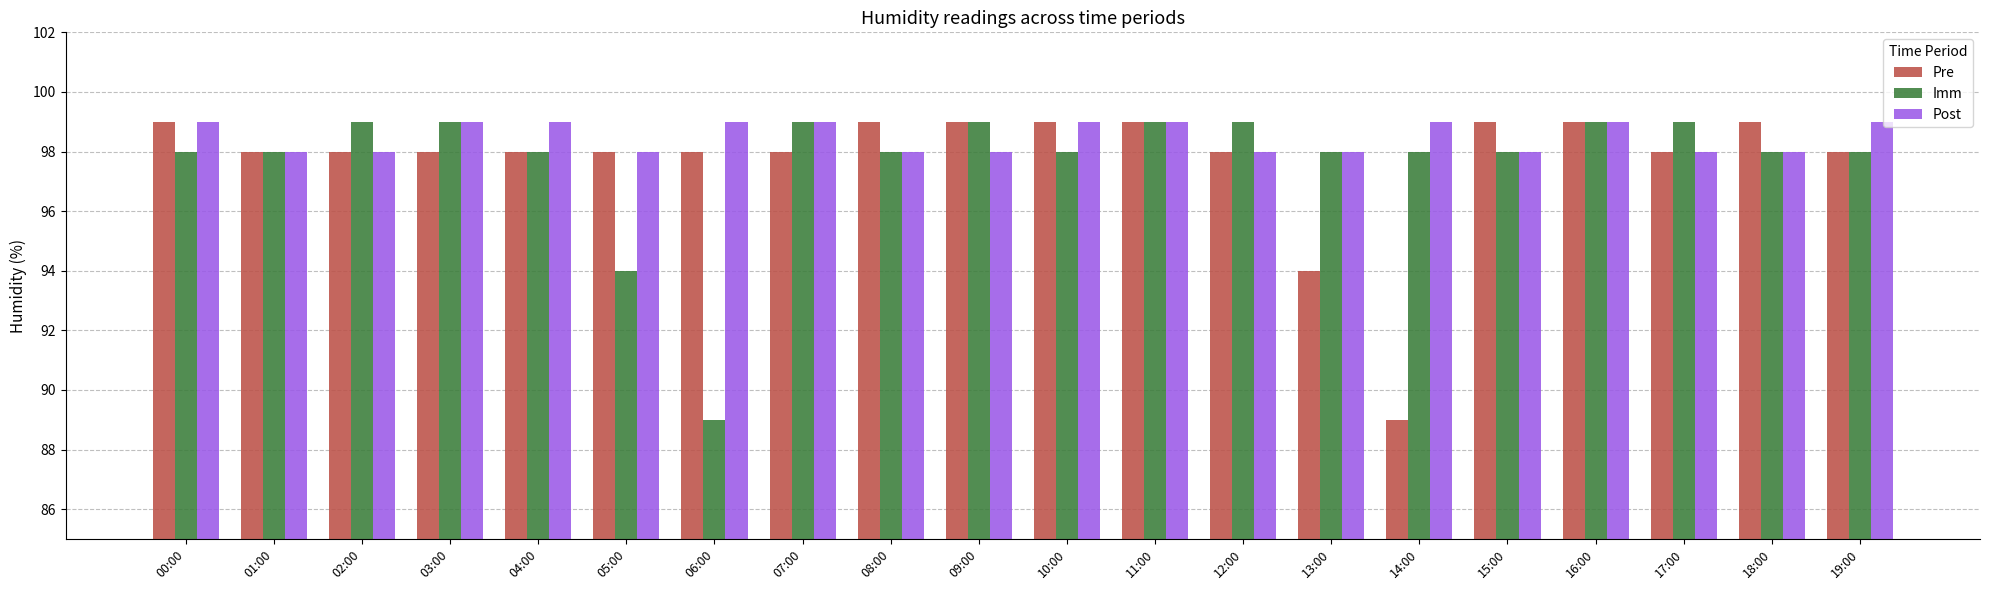

What is the maximum value shown in the chart?

99